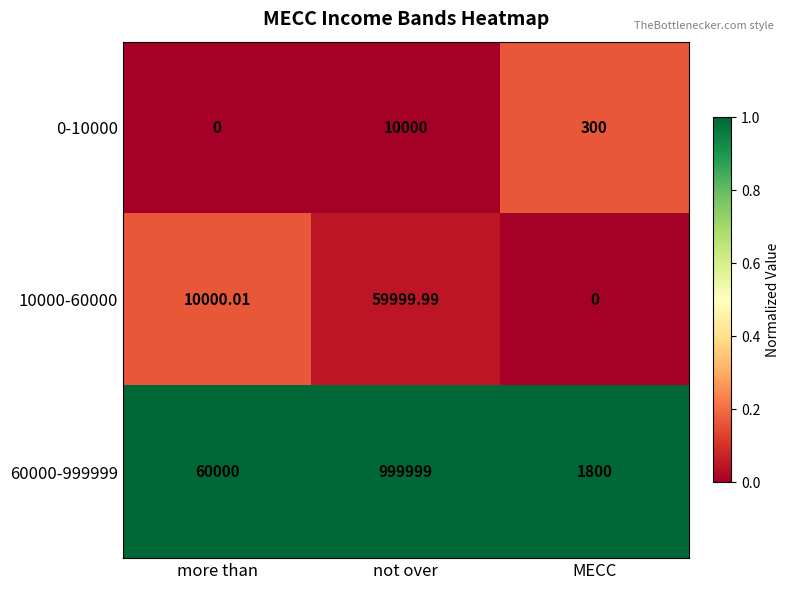

Which series has the largest total across all categories?

60000-999999